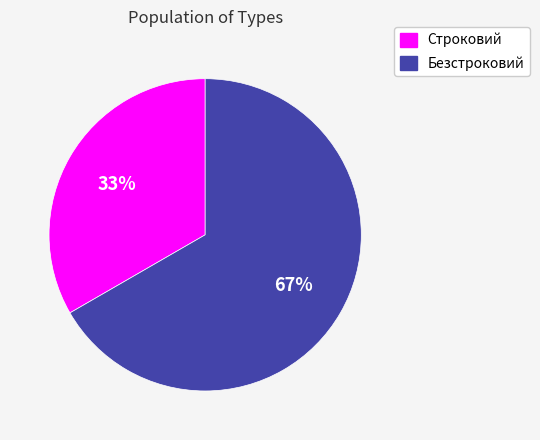

Rank the categories by value from lowest to highest.

Строковий, Безстроковий